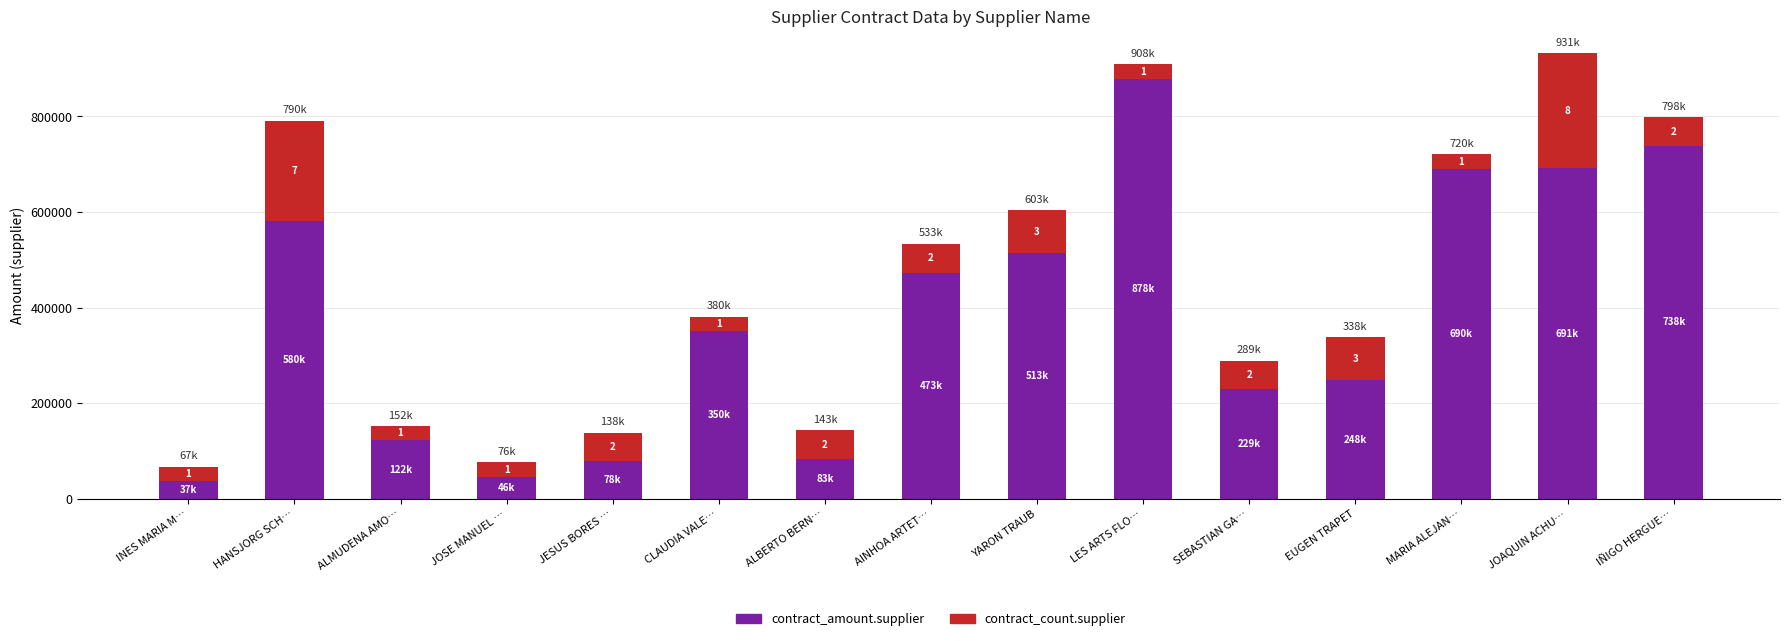

What are all the series names shown in the legend?

contract_amount.supplier, contract_count.supplier